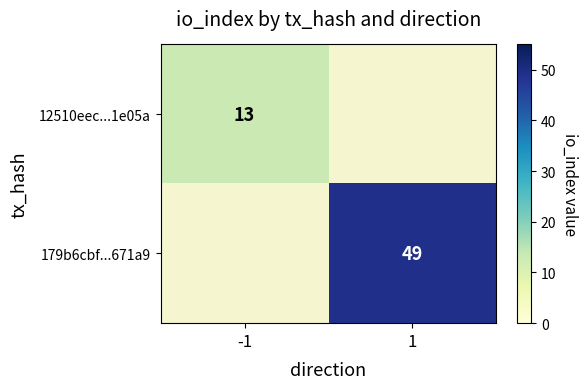

Which label corresponds to the smallest value in the chart?

-1